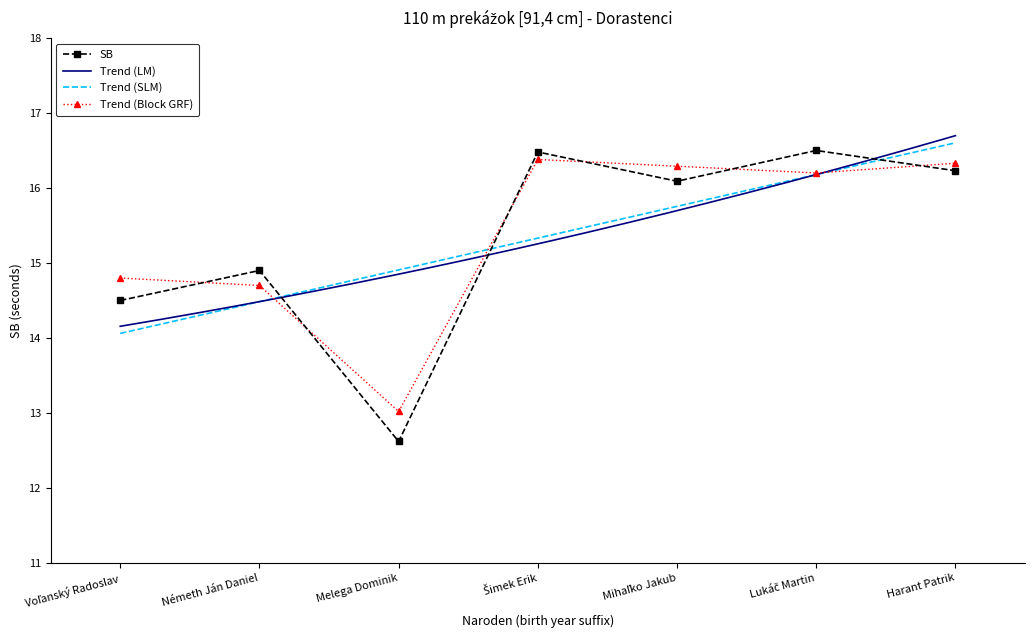

What is the change in value from Melega Dominik to Lukáč Martin?

+3.9